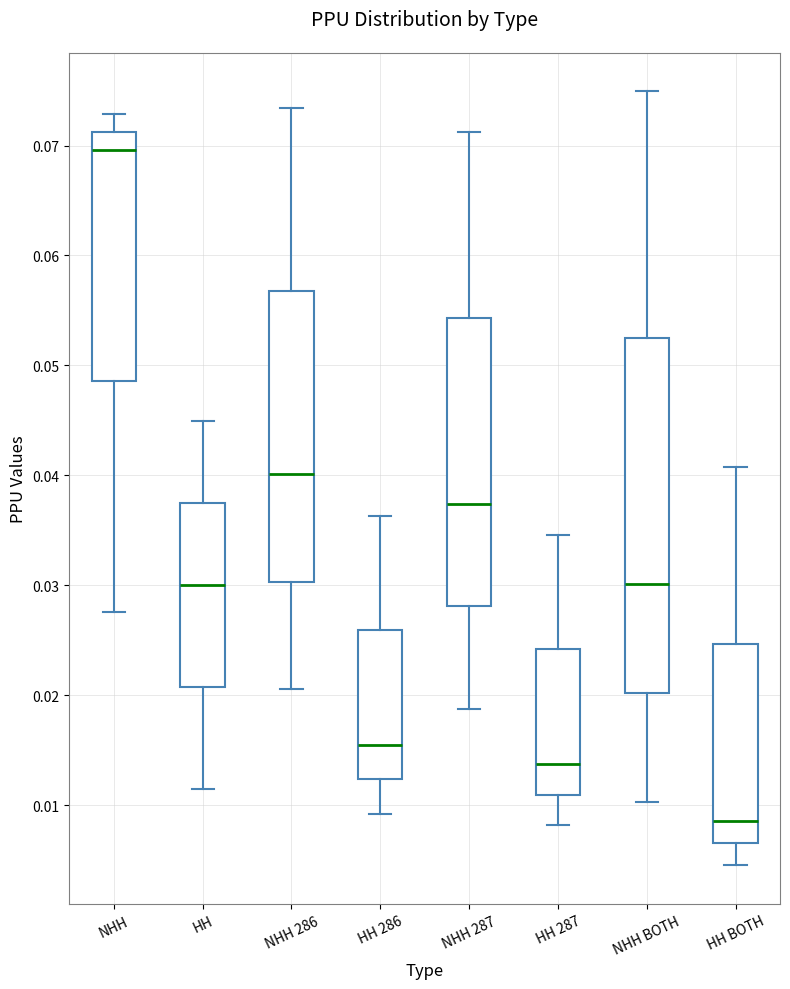

Reading left to right, transcribe this box plot: for each box, give where its median line is, the range the box spans, and where its two whiskers end, as read against the y-axis. The values are not printed on the chart, so give them approximately, as read against the axis.

NHH: median 0.070, box 0.049 to 0.071, whiskers 0.028 to 0.073
HH: median 0.030, box 0.021 to 0.037, whiskers 0.012 to 0.045
NHH 286: median 0.040, box 0.030 to 0.057, whiskers 0.021 to 0.073
HH 286: median 0.016, box 0.012 to 0.026, whiskers 0.009 to 0.036
NHH 287: median 0.037, box 0.028 to 0.054, whiskers 0.019 to 0.071
HH 287: median 0.014, box 0.011 to 0.024, whiskers 0.008 to 0.035
NHH BOTH: median 0.030, box 0.020 to 0.053, whiskers 0.010 to 0.075
HH BOTH: median 0.009, box 0.007 to 0.025, whiskers 0.005 to 0.041